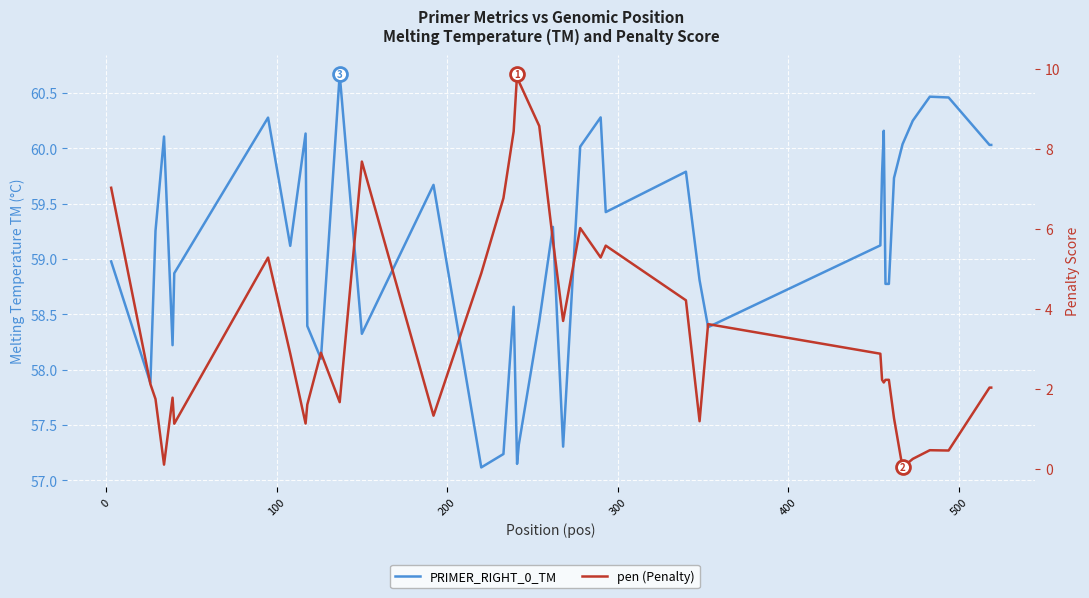

Which series has the largest total across all categories?

PRIMER_RIGHT_0_TM